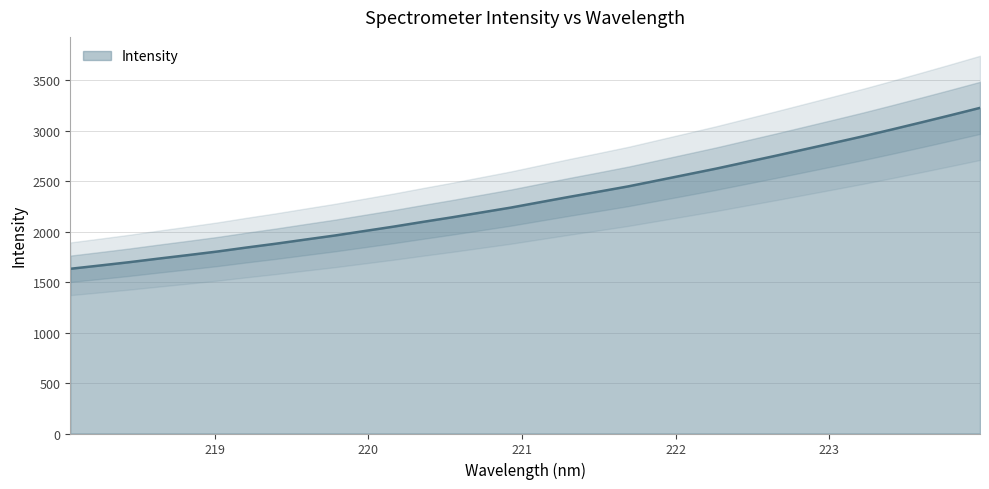

Reading left to right, list all the values displayed in this chart.

1632.4	1664.5	1697.5	1733.1	1767.7	1803.3	1843.0	1881.0	1921.8	1961.9	2005.9	2049.9	2096.9	2142.6	2190.6	2238.7	2292.3	2345.4	2396.7	2448.9	2507.4	2566.1	2625.0	2687.8	2750.6	2814.9	2879.5	2944.7	3013.2	3083.2	3154.4	3227.1